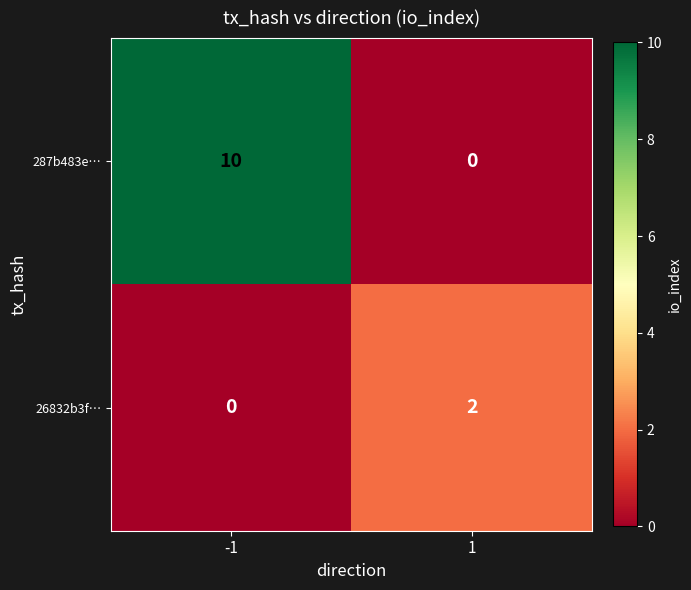

What is the maximum value for 287b483e…?

10